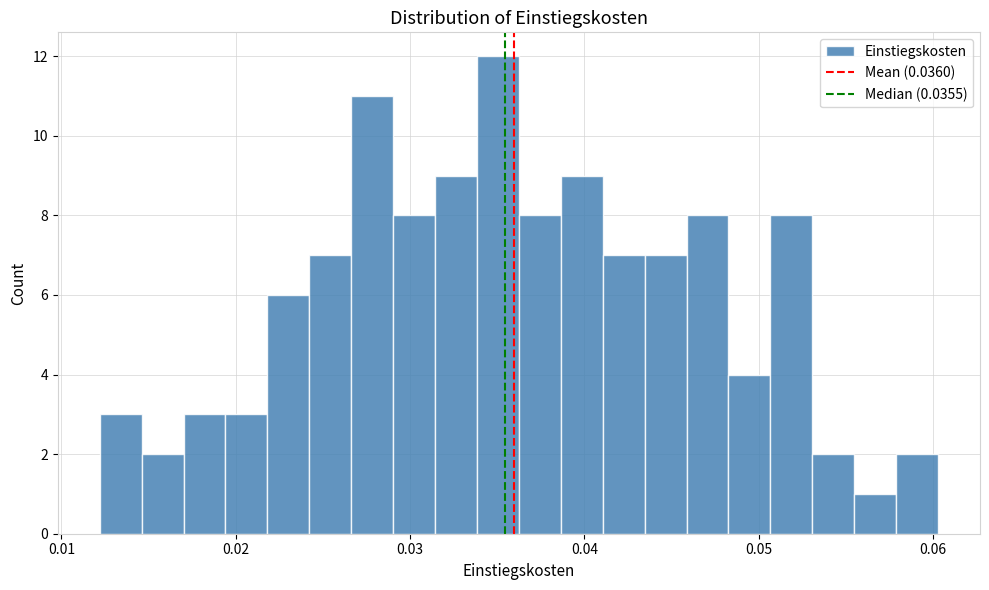

Around what value on the x-axis is the tallest bar? Give the approximate position of its centre, as read against the axis.

0.035